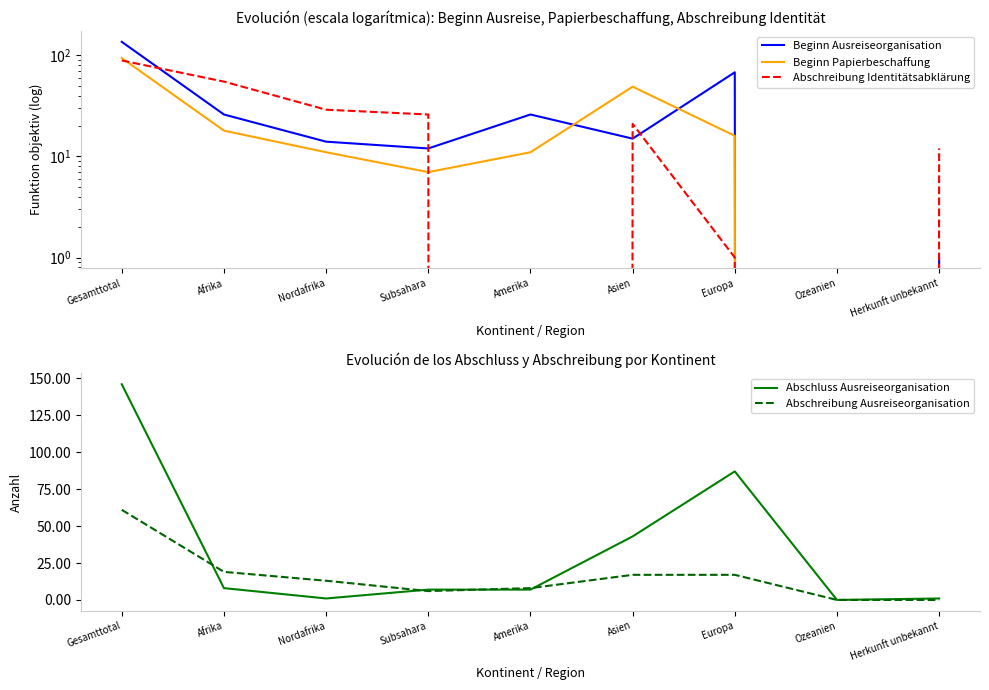

How many values in Abschluss Ausreiseorganisation are above zero?

8